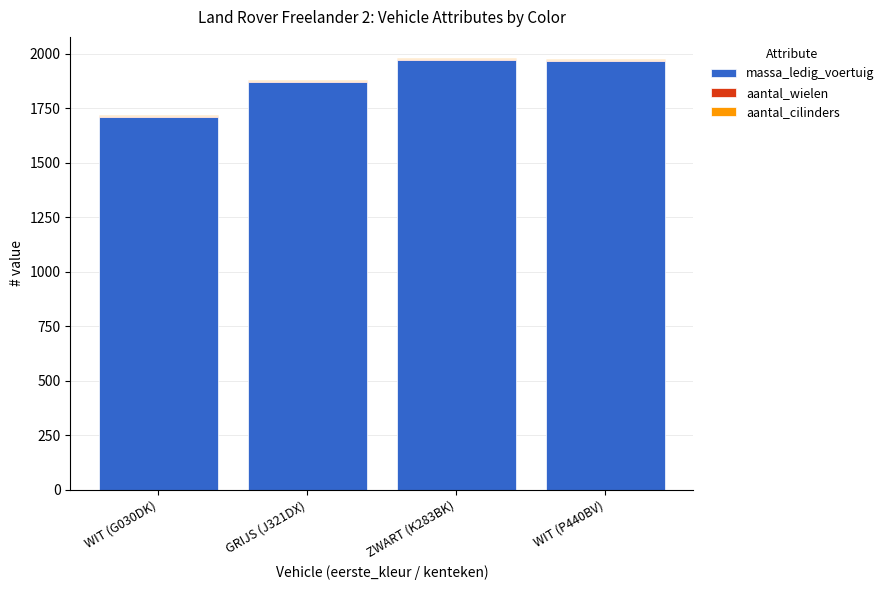

The massa_ledig_voertuig series shows 1870 at GRIJS (J321DX). True or false?

True